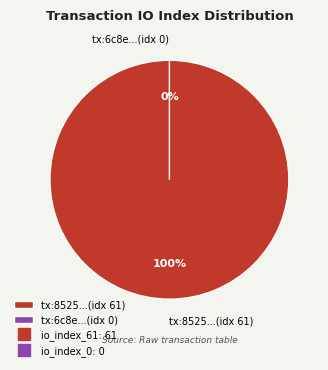

What is the change in value from io_index_61 to io_index_0?

-61